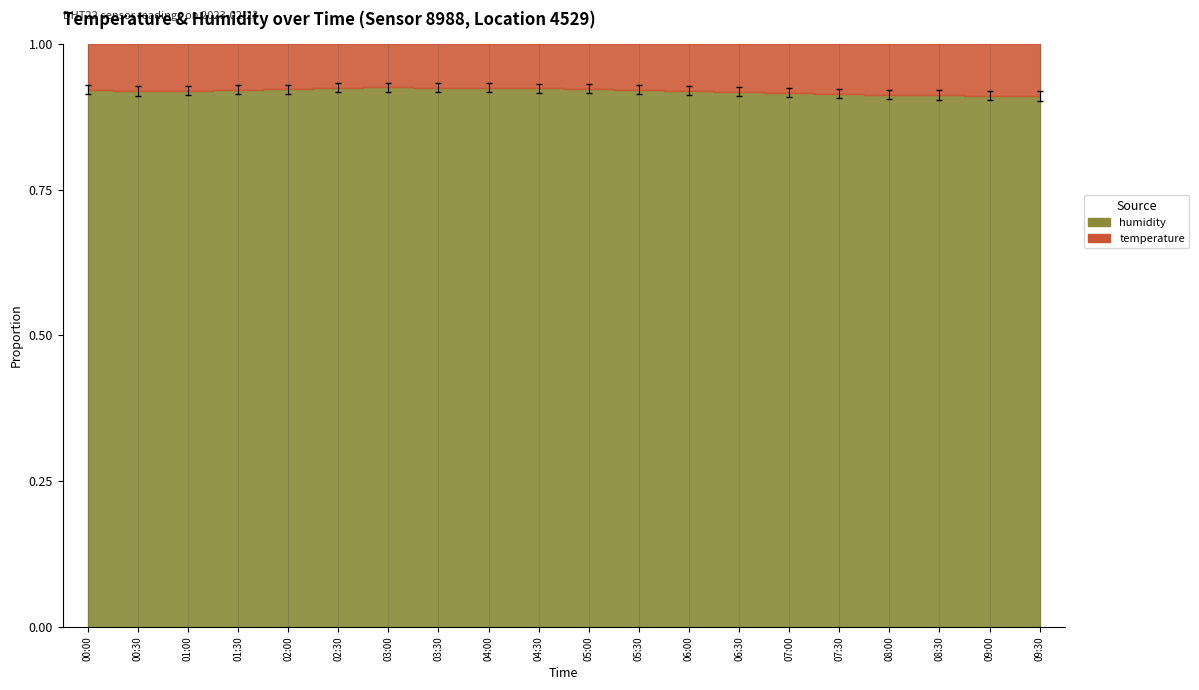

Is it true that the value at 05:00 is 0.9?

True